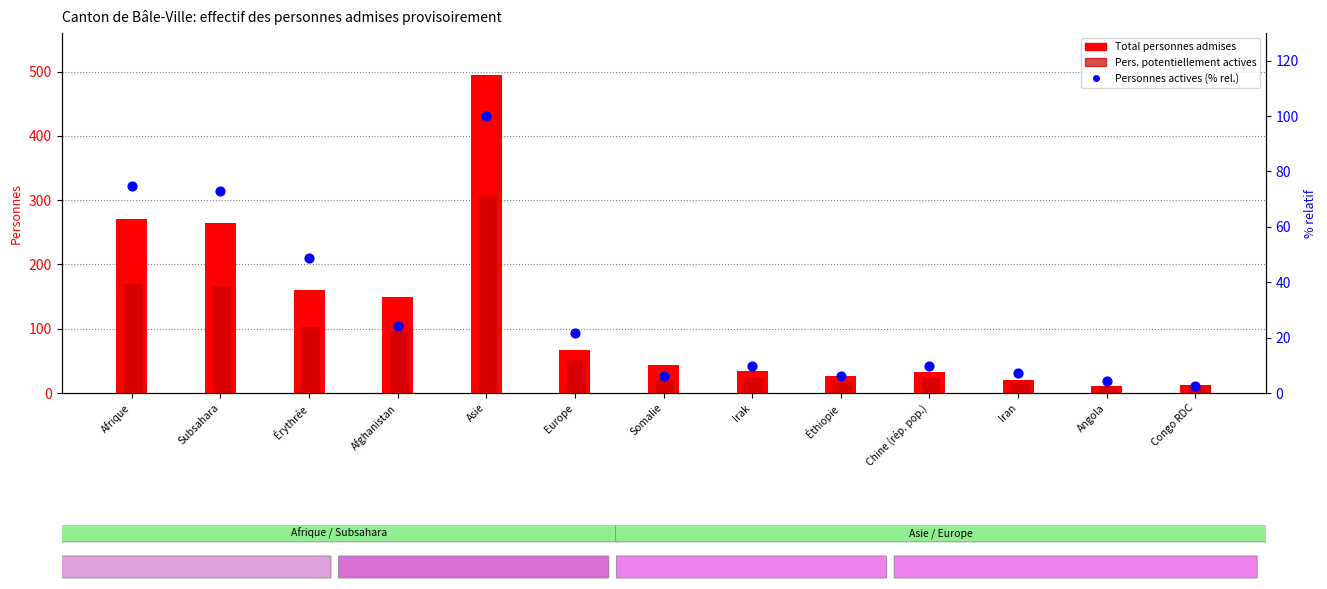

Which series has the largest total across all categories?

Total personnes admises